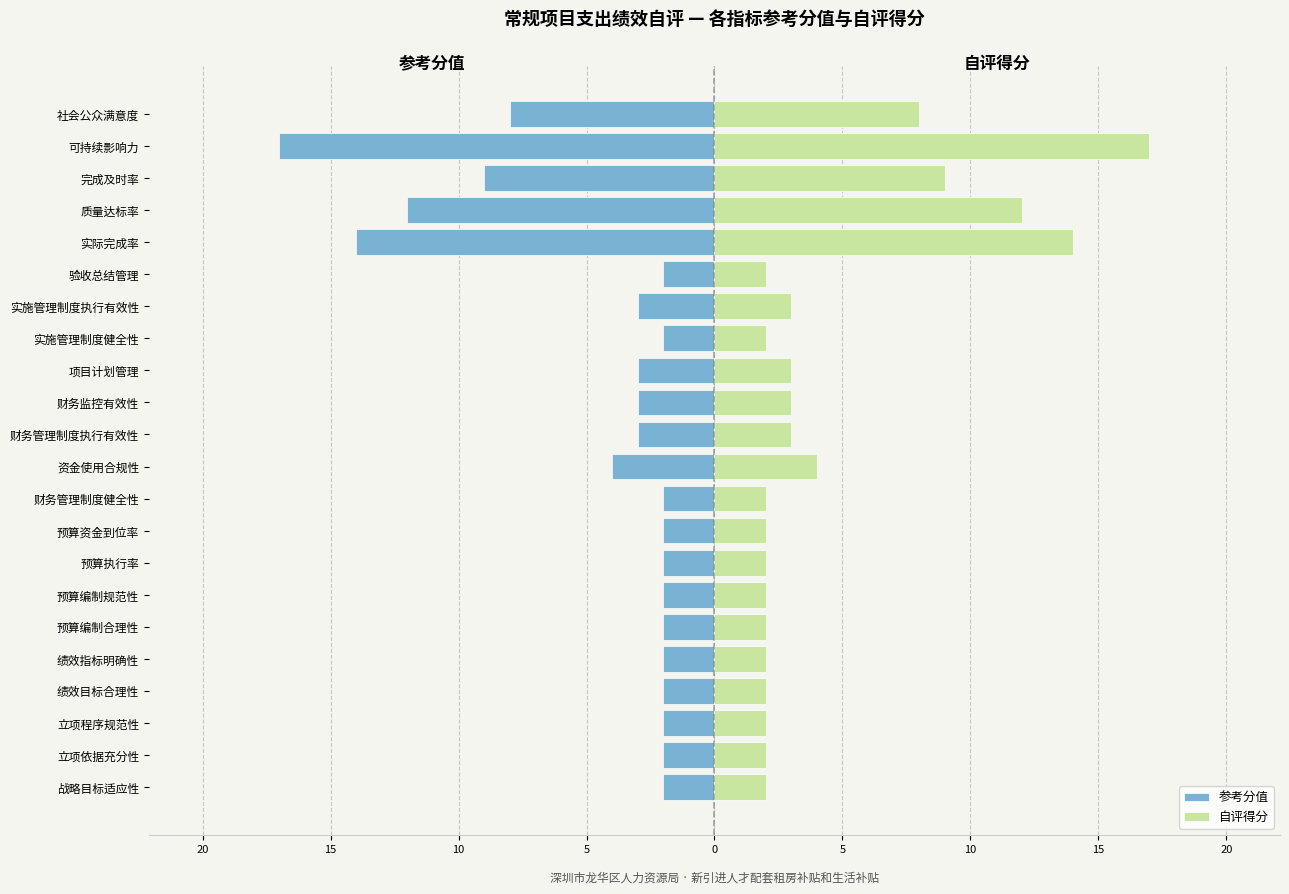

Reading left to right, extract all data points from this chart.

参考分值: -2	-2	-2	-2	-2	-2	-2	-2	-2	-2	-4	-3	-3	-3	-2	-3	-2	-14	-12	-9	-17	-8
自评得分: 2	2	2	2	2	2	2	2	2	2	4	3	3	3	2	3	2	14	12	9	17	8